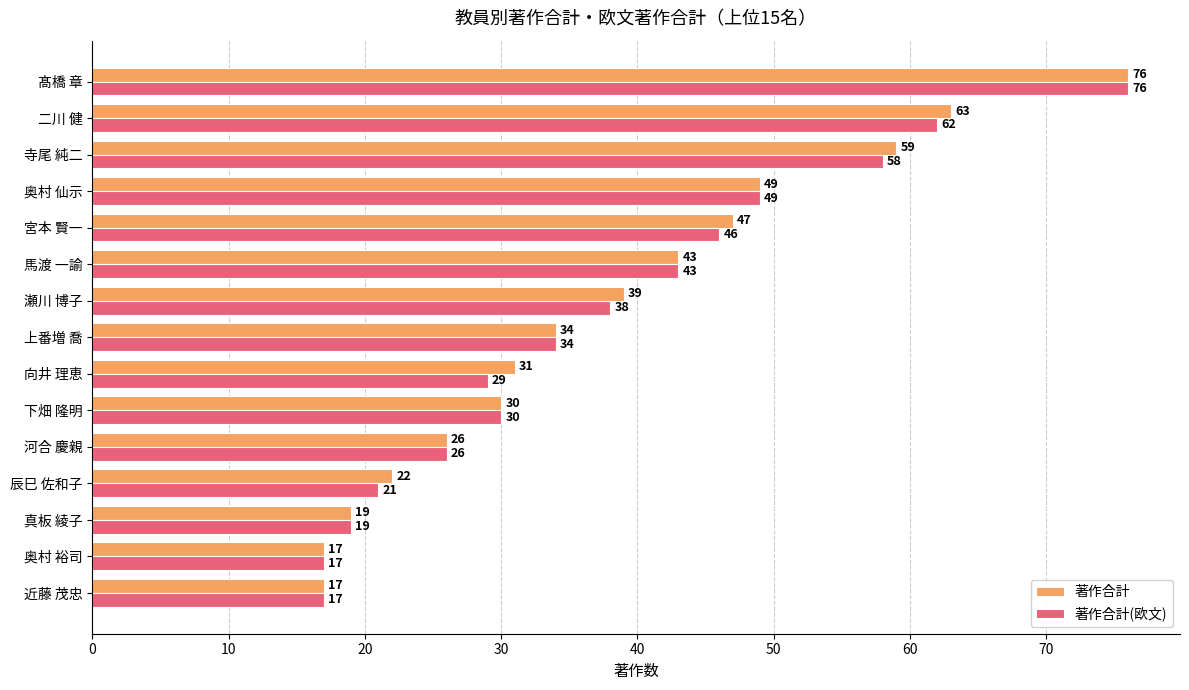

What is the difference between the maximum and minimum values in the 著作合計(欧文) series?

59